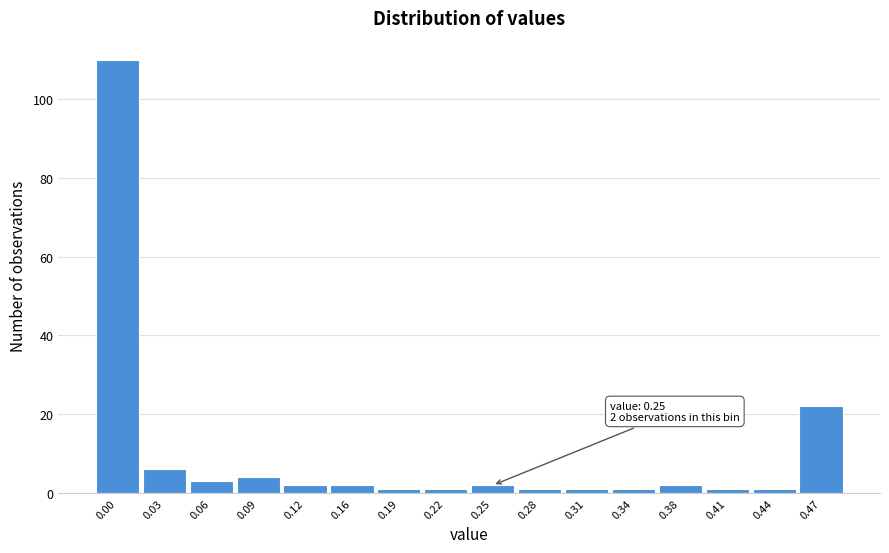

Reading right to left, extract all data points from this chart.

0.47=22	0.44=1	0.41=1	0.38=2	0.34=1	0.31=1	0.28=1	0.25=2	0.22=1	0.19=1	0.16=2	0.12=2	0.09=4	0.06=3	0.03=6	0.00=110